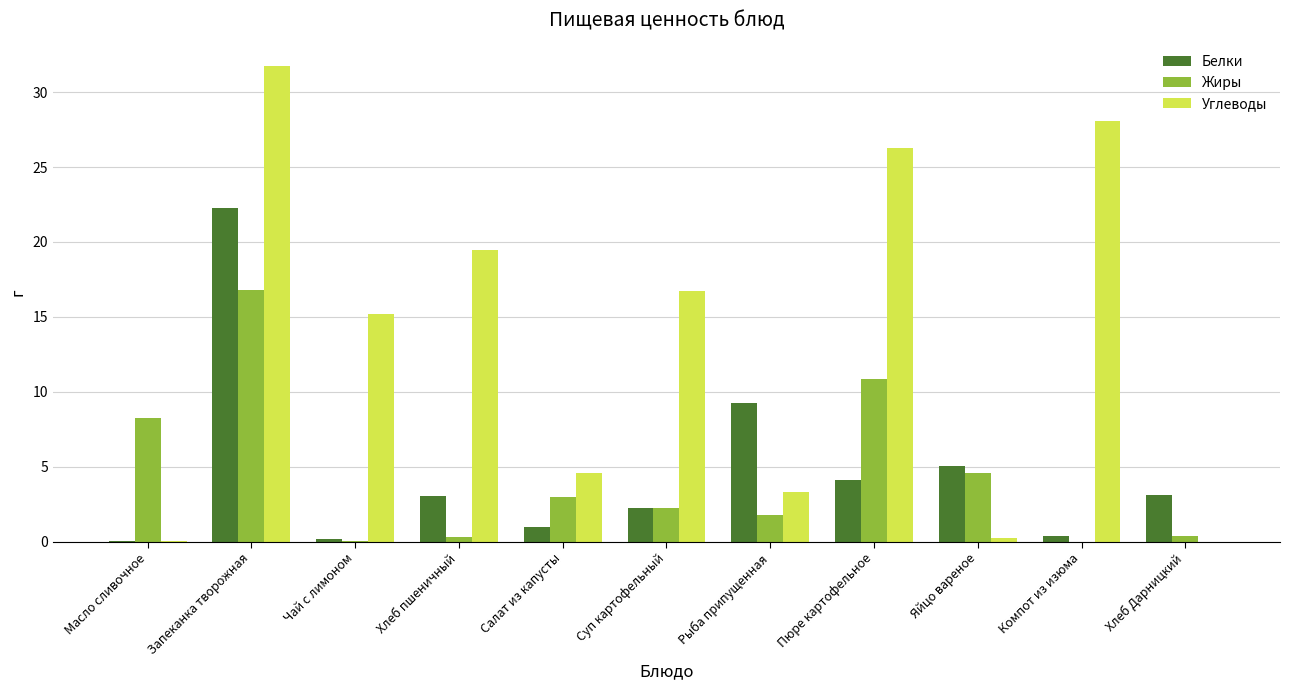

Which category has the highest value in the Белки series?

Запеканка творожная